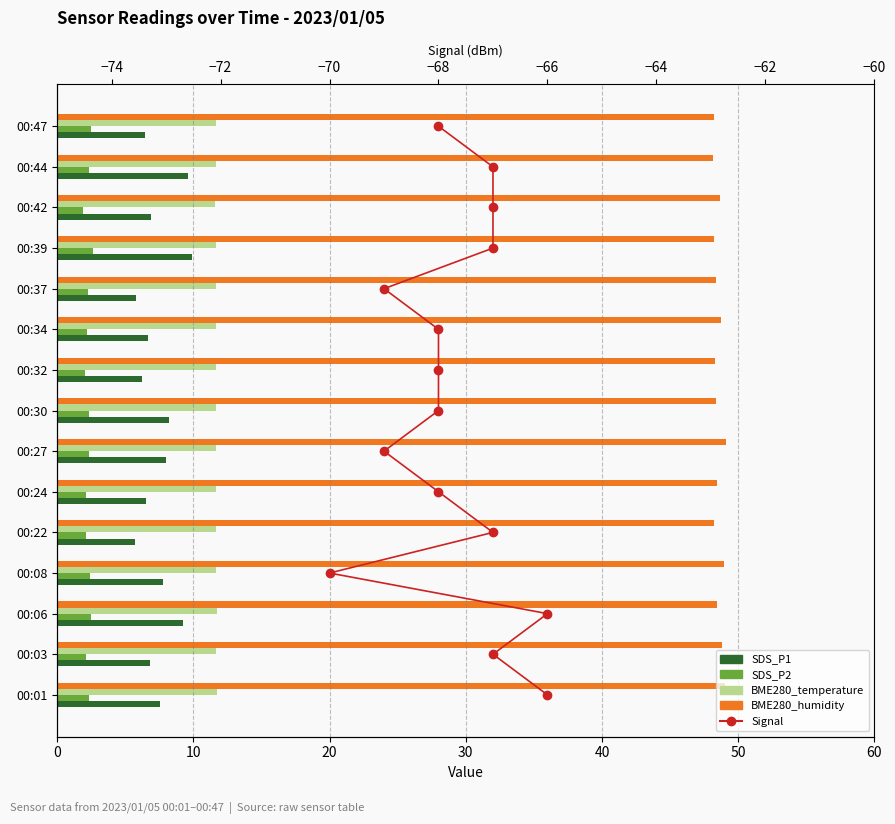

Which has a higher value, 00:22 or 00:24?

00:24